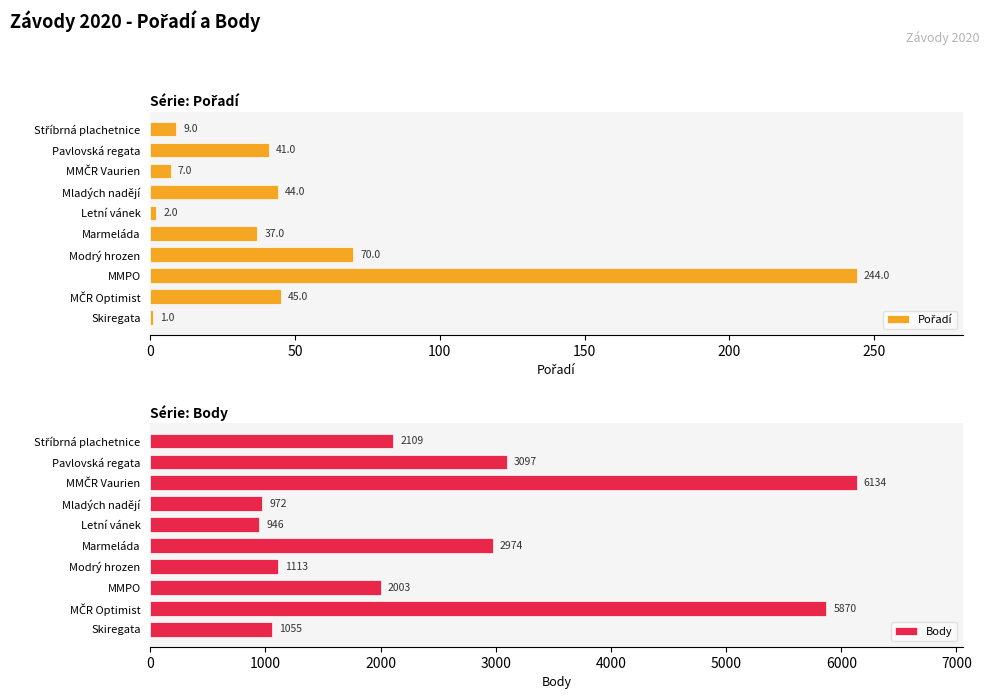

What is the value of the Pořadí bar at the 2nd from the left?

45